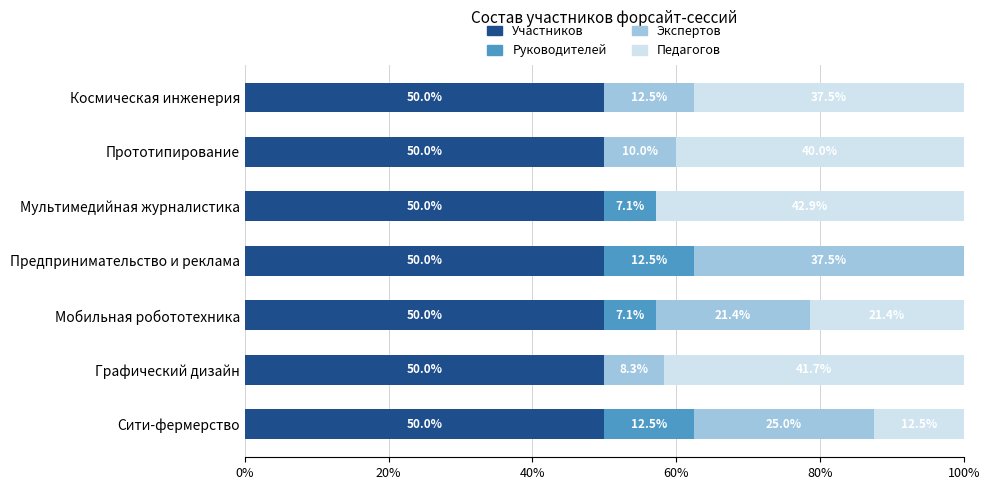

What is the sum of the Участников values at Мультимедийная журналистика and Предпринимательство и реклама?

100.0